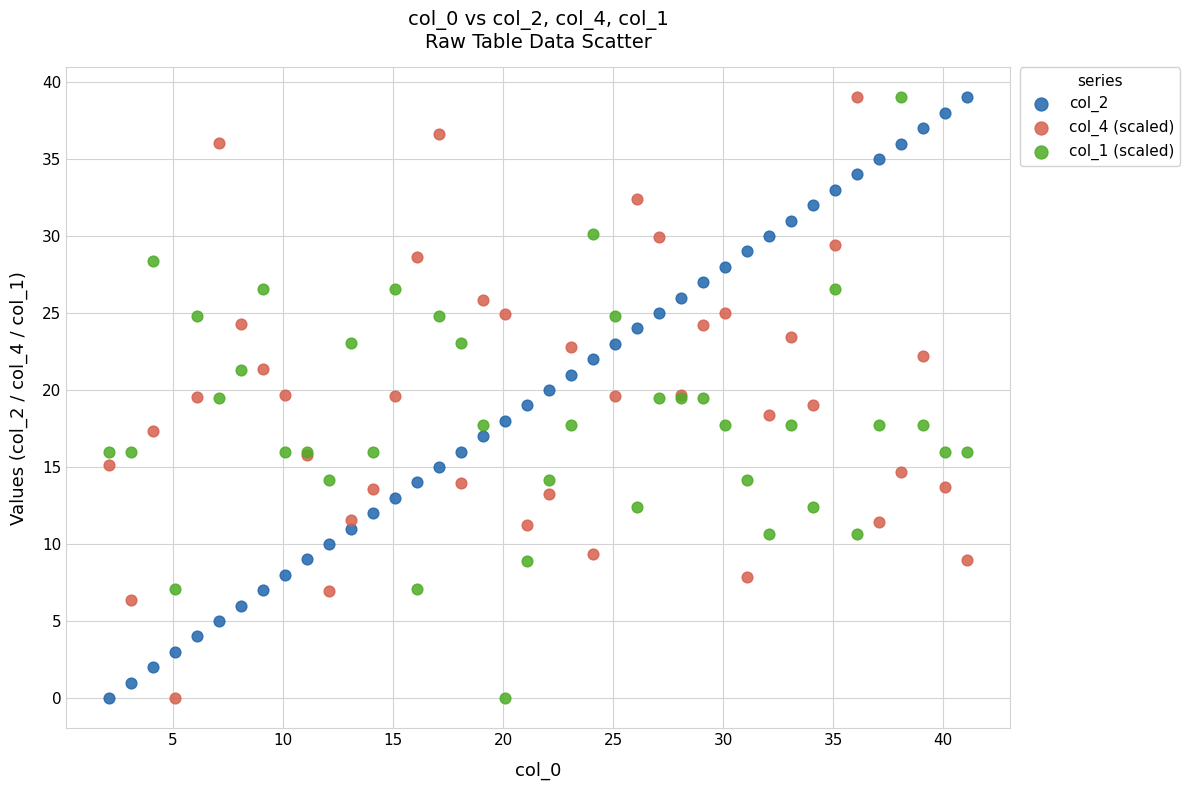

What are all the series names shown in the legend?

col_2, col_4 (scaled), col_1 (scaled)